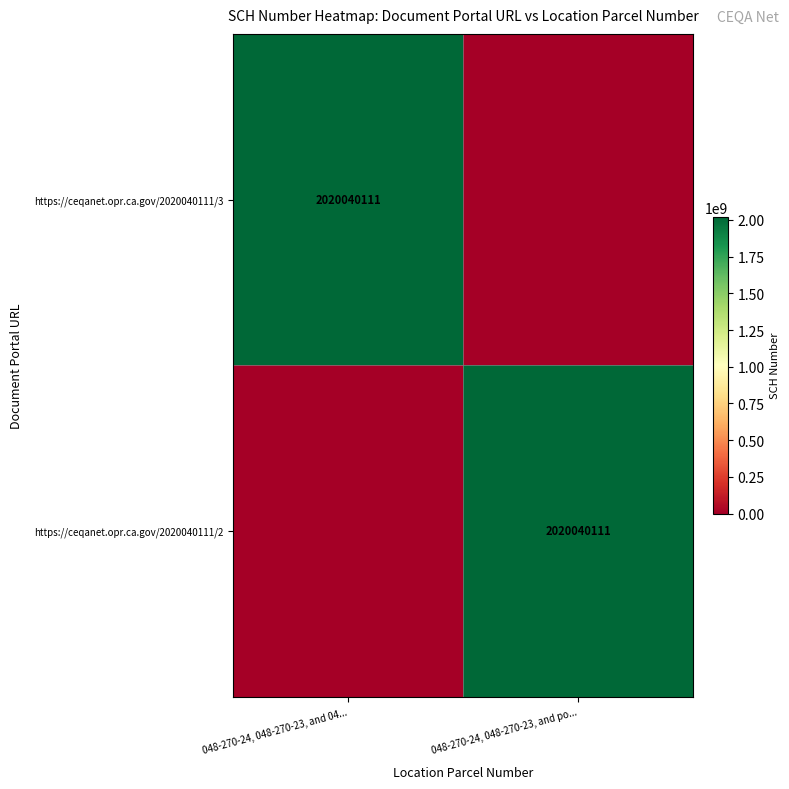

The https://ceqanet.opr.ca.gov/2020040111/2 series shows 2020040111 at 048-270-24, 048-270-23, and po.... True or false?

True